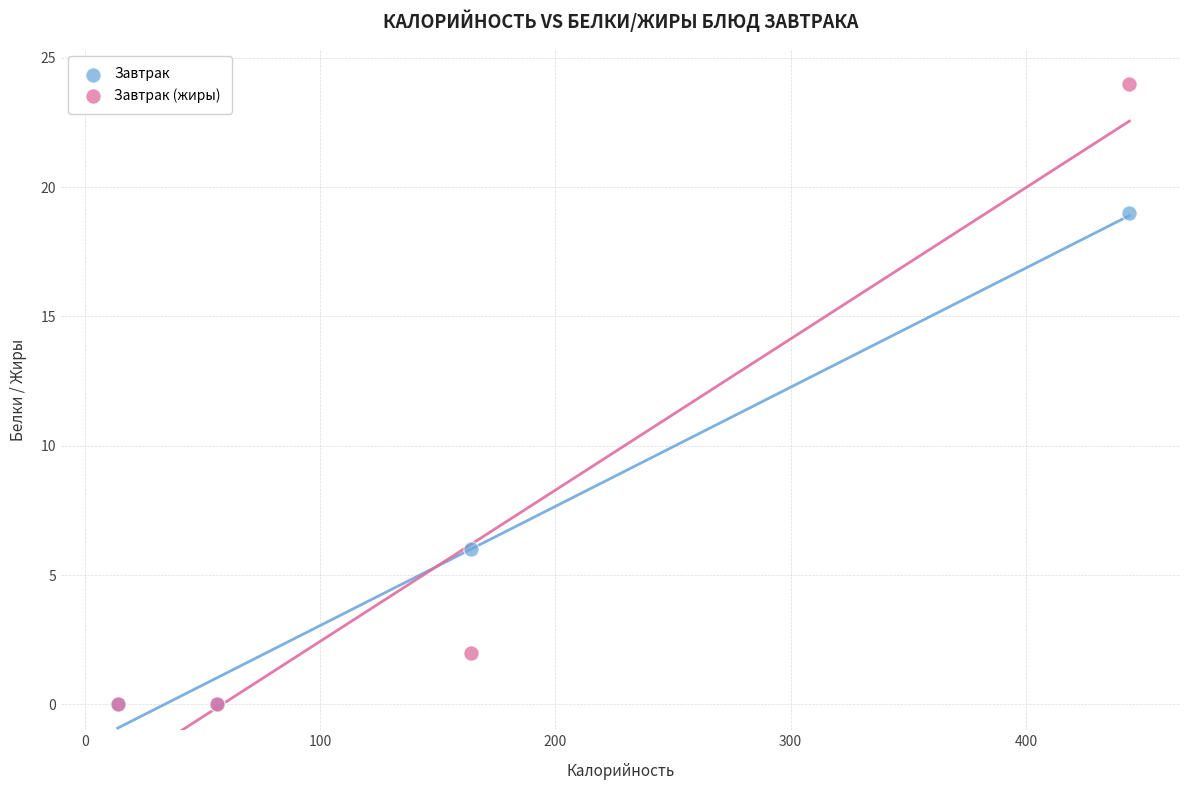

Which series has the widest spread of Y values?

Завтрак (жиры)